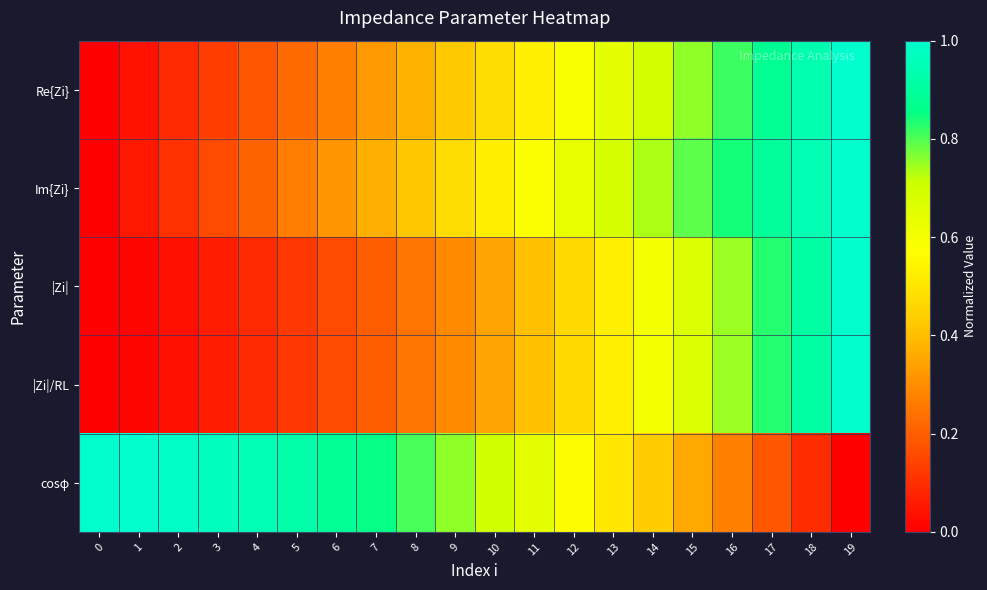

Reading left to right, list all the values displayed in this chart.

Re{Zi}: 0=0.0	1=0.0	2=0.1	3=0.1	4=0.2	5=0.2	6=0.3	7=0.3	8=0.4	9=0.4	10=0.5	11=0.5	12=0.6	13=0.6	14=0.7	15=0.8	16=0.8	17=0.9	18=0.9	19=1.0
Im{Zi}: 0=0.0	1=0.1	2=0.1	3=0.2	4=0.2	5=0.3	6=0.3	7=0.4	8=0.4	9=0.5	10=0.5	11=0.6	12=0.6	13=0.7	14=0.7	15=0.8	16=0.8	17=0.9	18=0.9	19=1.0
|Zi|: 0=0.0	1=0.0	2=0.0	3=0.1	4=0.1	5=0.1	6=0.2	7=0.2	8=0.2	9=0.3	10=0.3	11=0.4	12=0.5	13=0.5	14=0.6	15=0.7	16=0.7	17=0.8	18=0.9	19=1.0
|Zi|/RL: 0=0.0	1=0.0	2=0.0	3=0.1	4=0.1	5=0.1	6=0.2	7=0.2	8=0.2	9=0.3	10=0.3	11=0.4	12=0.5	13=0.5	14=0.6	15=0.7	16=0.7	17=0.8	18=0.9	19=1.0
cosφ: 0=1.0	1=1.0	2=1.0	3=1.0	4=1.0	5=0.9	6=0.9	7=0.9	8=0.8	9=0.8	10=0.7	11=0.6	12=0.6	13=0.5	14=0.4	15=0.4	16=0.3	17=0.2	18=0.1	19=0.0